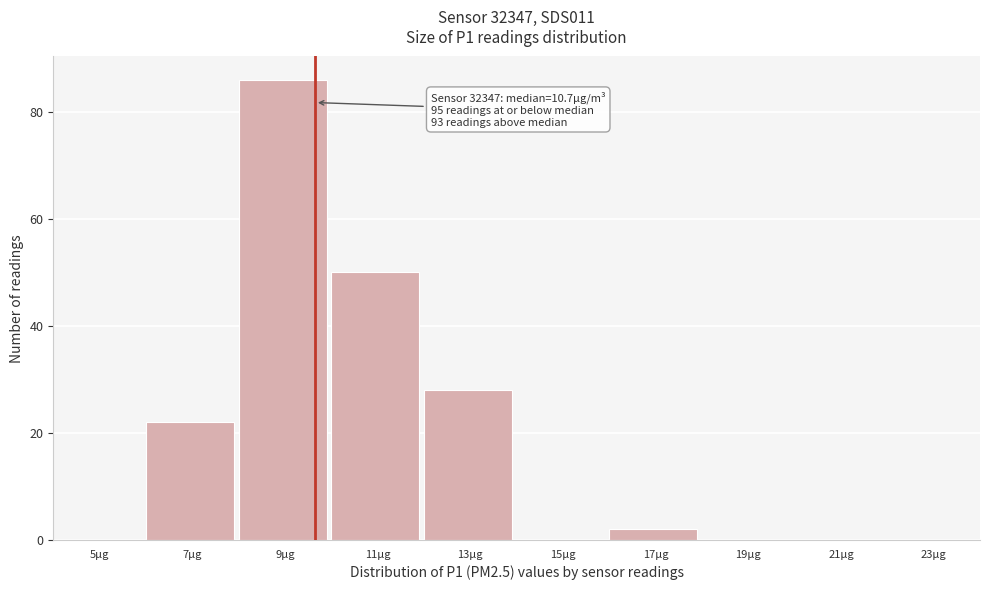

Reading left to right, extract all data points from this chart.

5µg=0	7µg=22	9µg=86	11µg=50	13µg=28	15µg=0	17µg=2	19µg=0	21µg=0	23µg=0